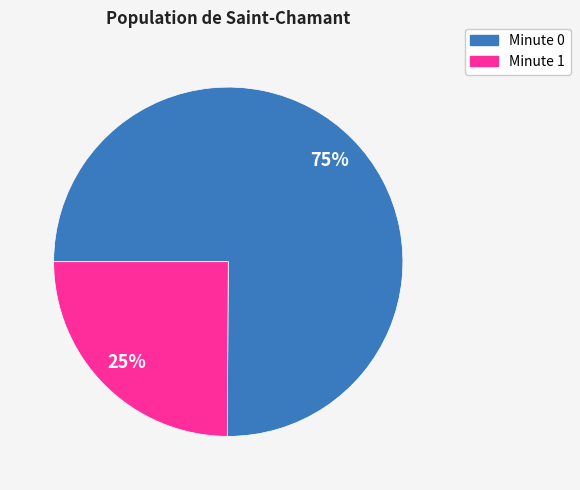

Does any single category account for the majority?

Yes